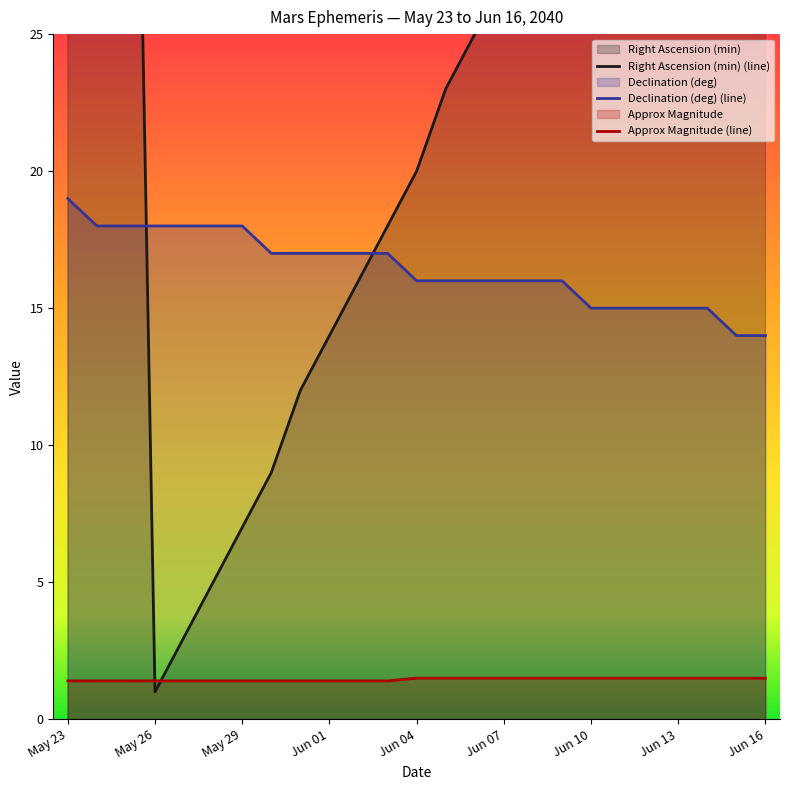

What is the value of the Approx Magnitude point at the 17th from the left?

1.5